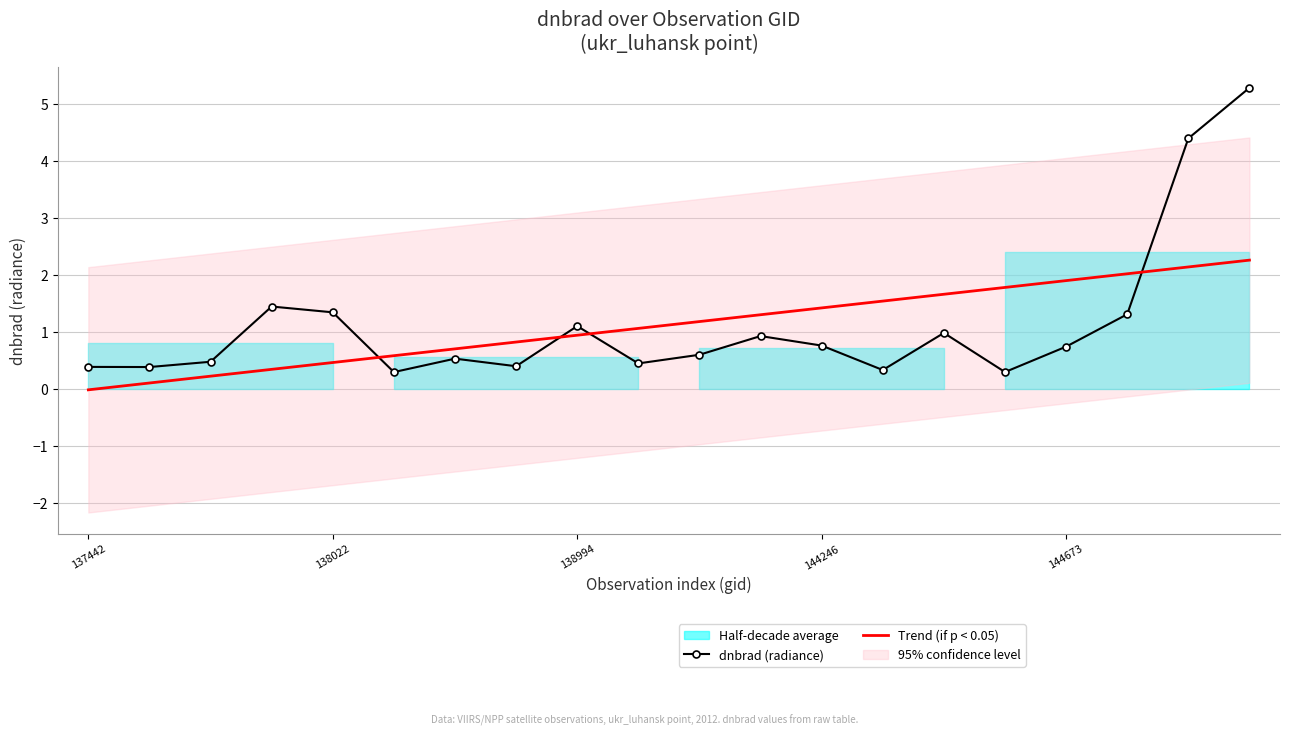

Which series has the widest spread of values?

dnbrad (radiance)